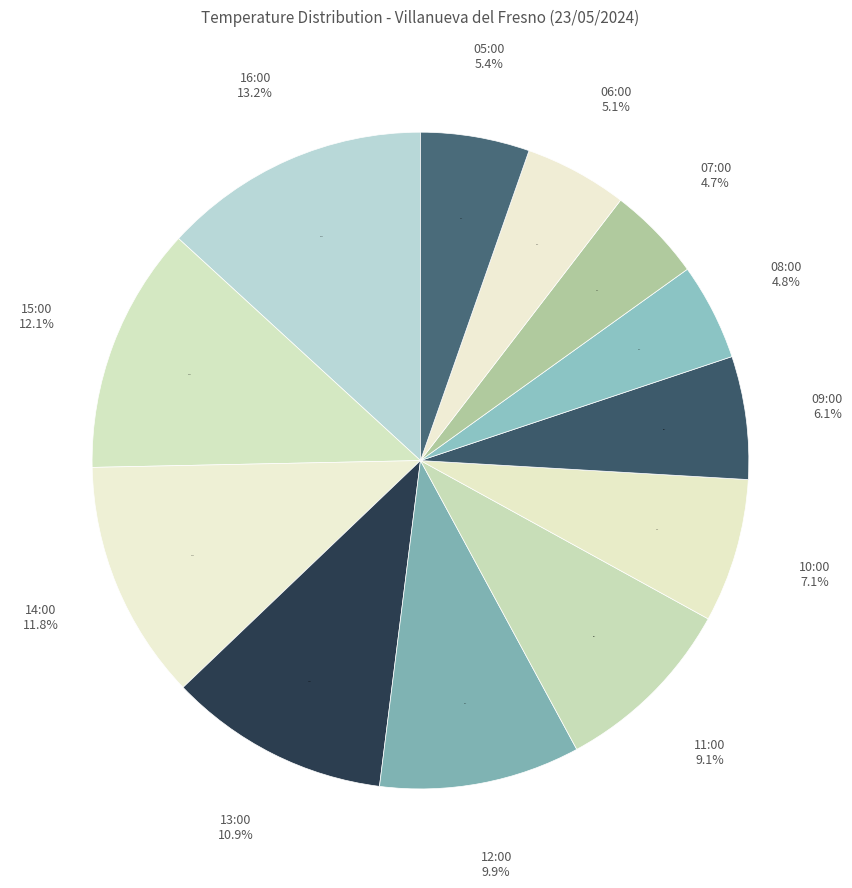

What percentage do 12:00 and 06:00 together represent?

15.0%